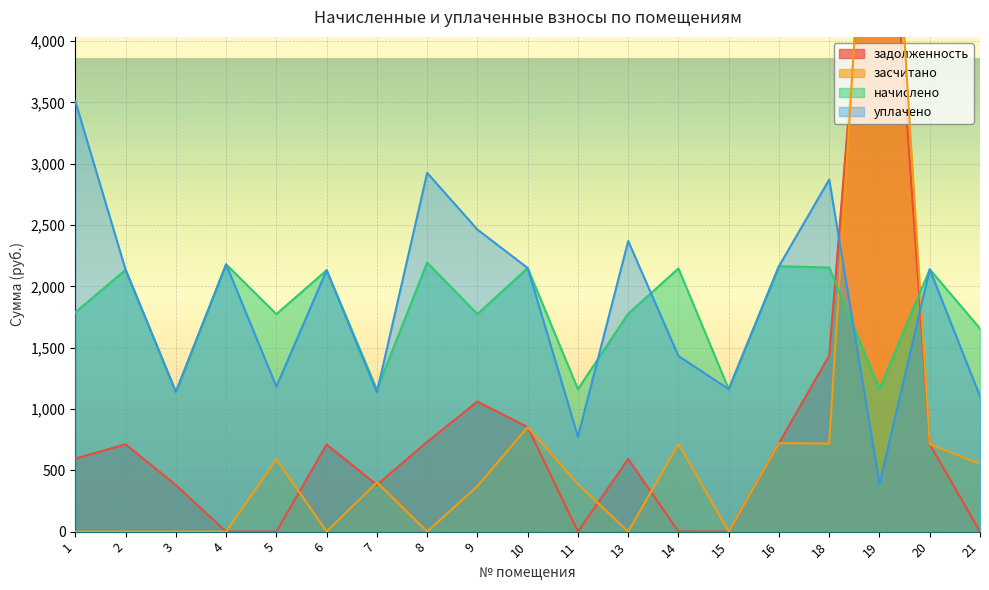

Reading left to right, list all the values displayed in this chart.

задолженность: 596.0	711.6	379.6	0.0	0.0	710.4	380.3	731.3	1060.3	852.3	0.0	592.4	1.1	0.0	721.4	1435.5	6507.5	712.8	0.0
засчитано: 0.0	0.0	0.0	0.0	591.1	0.0	401.9	0.0	370.9	852.3	387.1	0.0	715.3	0.0	721.4	717.7	7279.4	712.8	551.8
начислено: 1788.2	2134.8	1139.3	2179.0	1773.5	2131.1	1157.7	2193.8	1773.5	2149.5	1161.4	1777.1	2145.8	1161.4	2164.3	2153.2	1161.4	2138.5	1655.5
уплачено: 3507.6	2134.8	1139.3	2179.0	1182.3	2131.1	1136.1	2925.0	2462.8	2149.5	774.3	2369.5	1431.7	1161.4	2164.3	2871.0	389.6	2138.5	1103.6